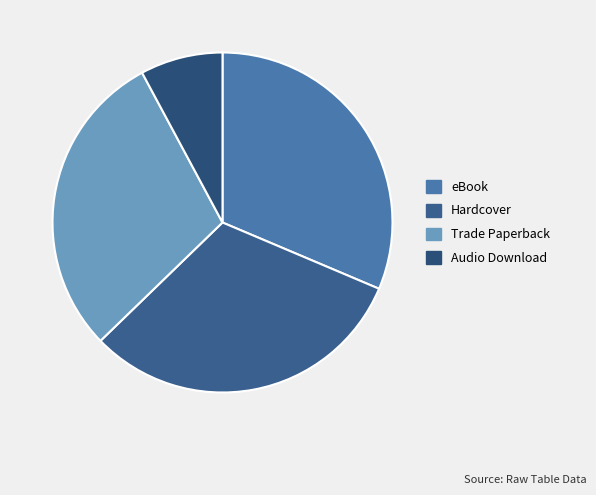

Between Hardcover and Audio Download, which is larger?

Hardcover